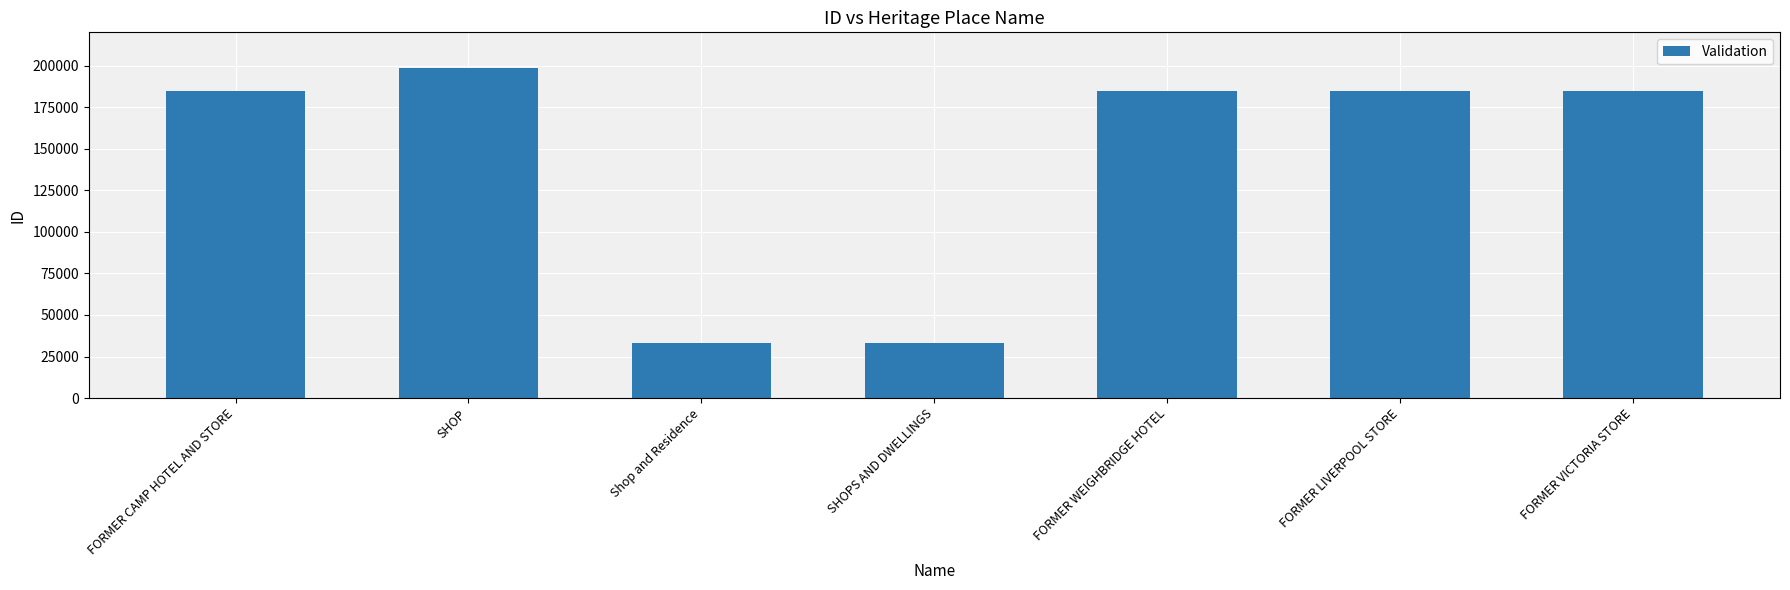

How many categories are shown in the chart?

7